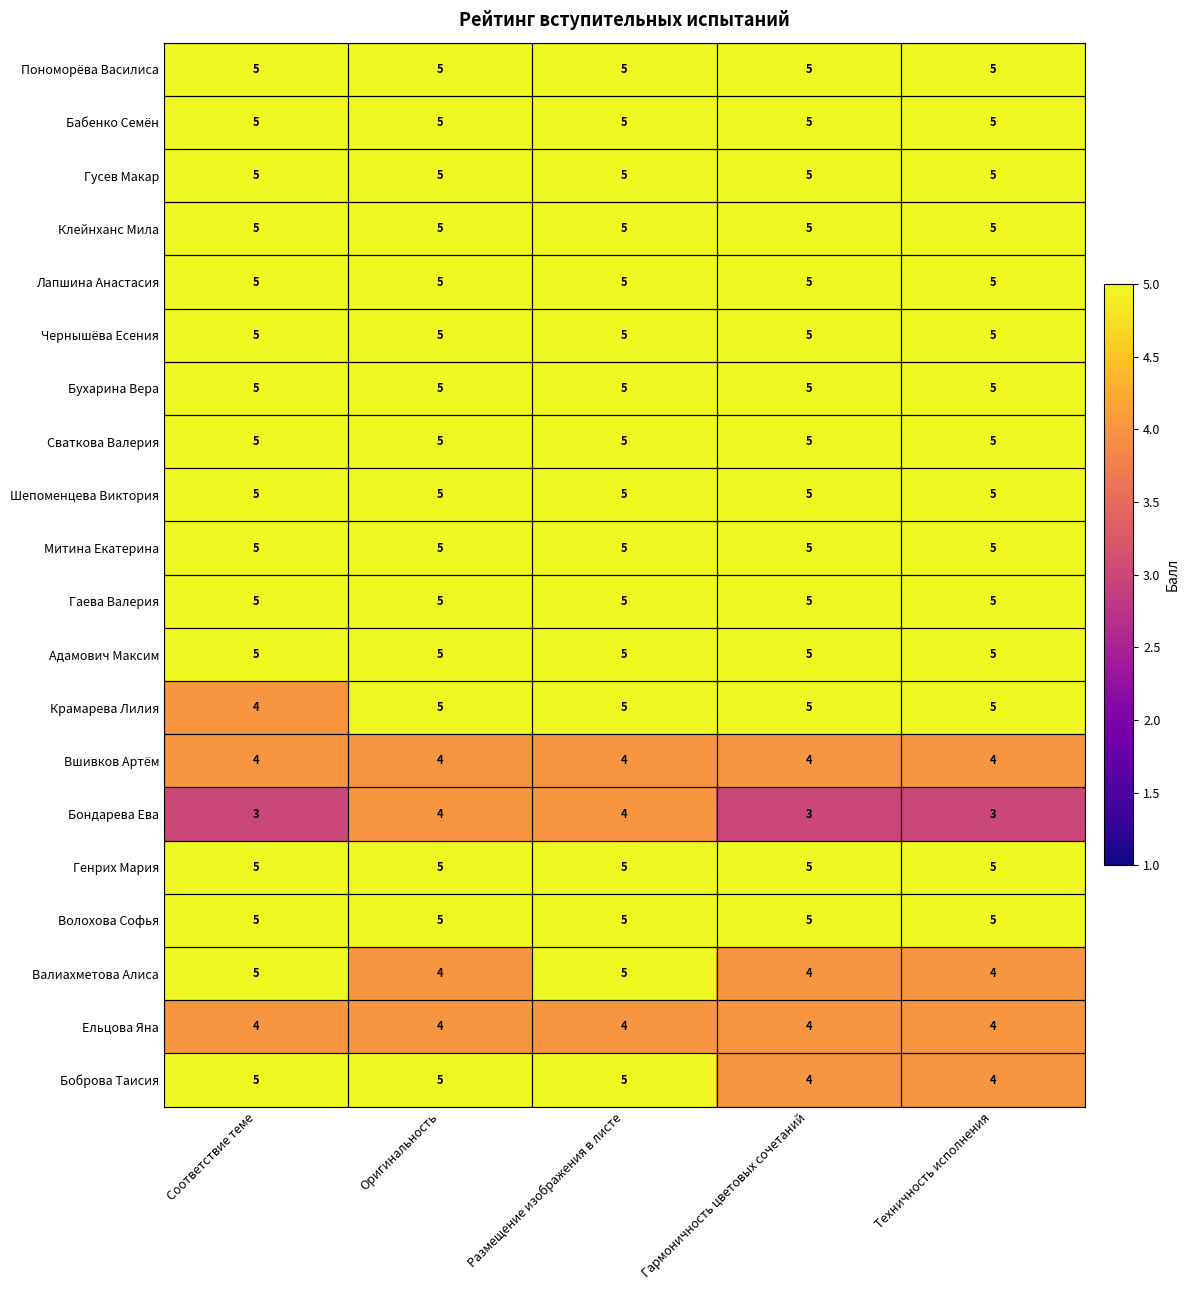

At which category is the sum across all series the highest?

Размещение изображения в листе